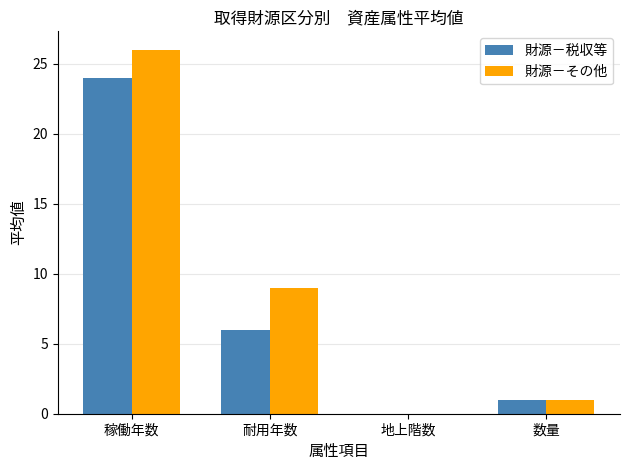

Which label corresponds to the largest value in the chart?

稼働年数